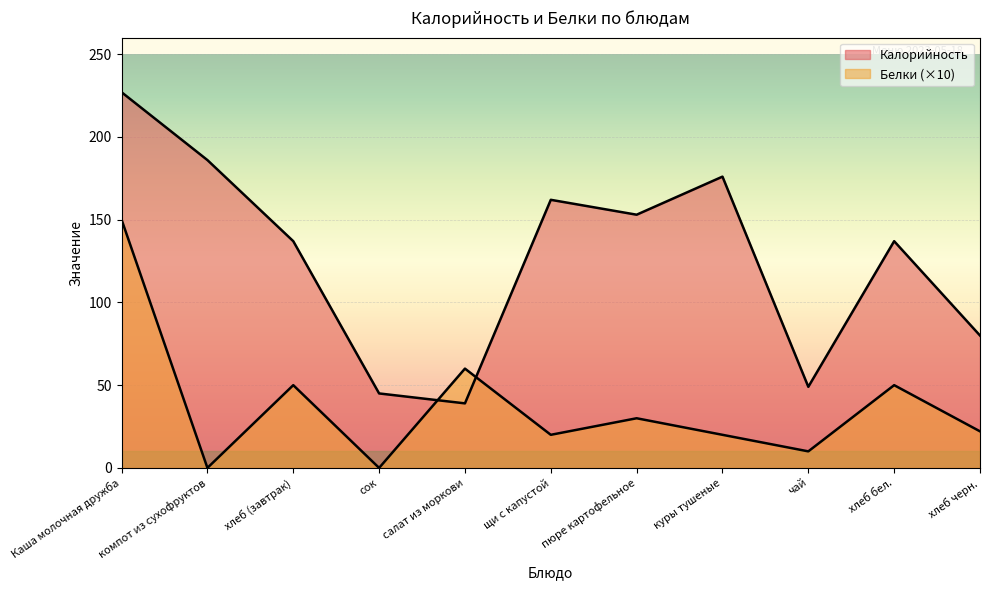

What is the minimum value for Калорийность?

39.0